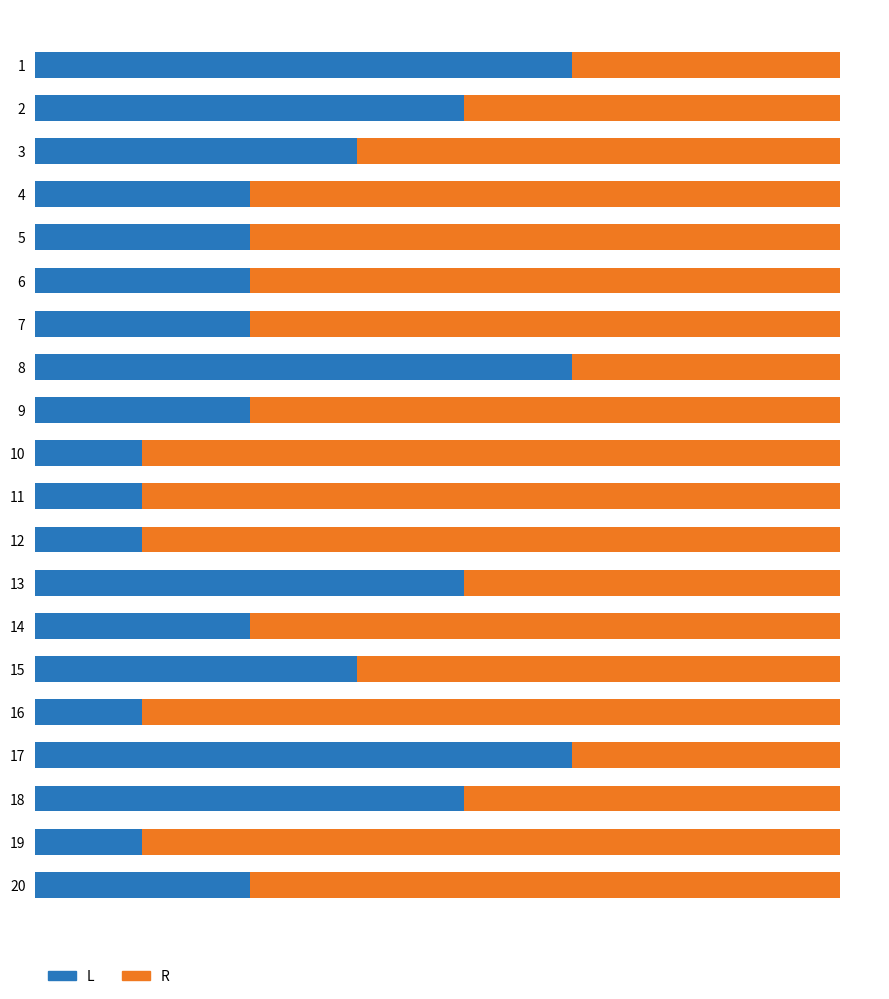

What is the average value of the R series?

10